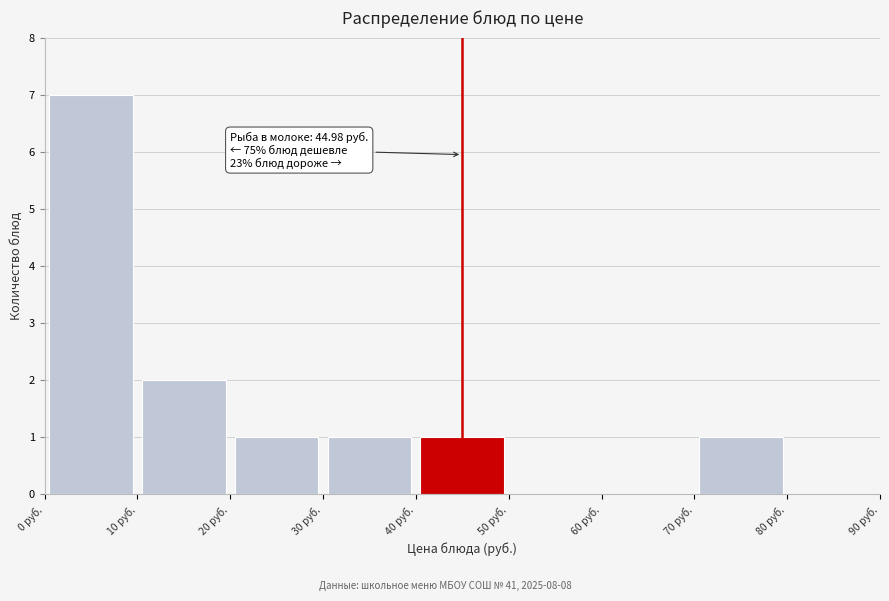

Which range on the x-axis has the tallest bar?

0 to 10